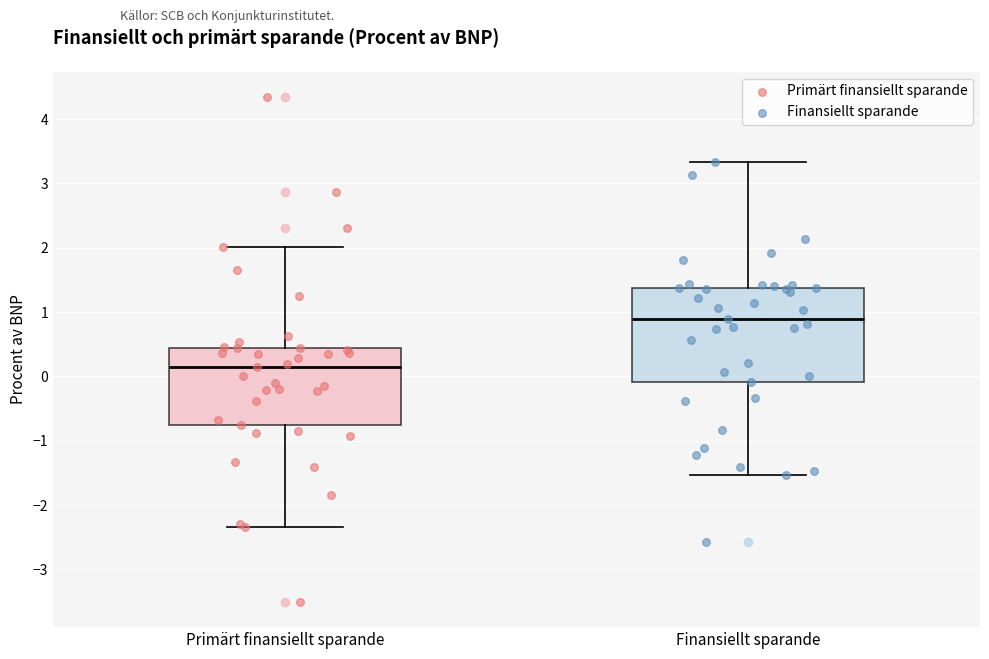

Reading left to right, read every box against the y-axis: the position of its median line, the range the box covers, and the ends of its whiskers. The values are not printed on the chart, so give them approximately, as read against the axis.

Primärt finansiellt sparande: median 0.2, box -0.8 to 0.4, whiskers -2.3 to 2.0
Finansiellt sparande: median 0.9, box -0.1 to 1.4, whiskers -1.5 to 3.3